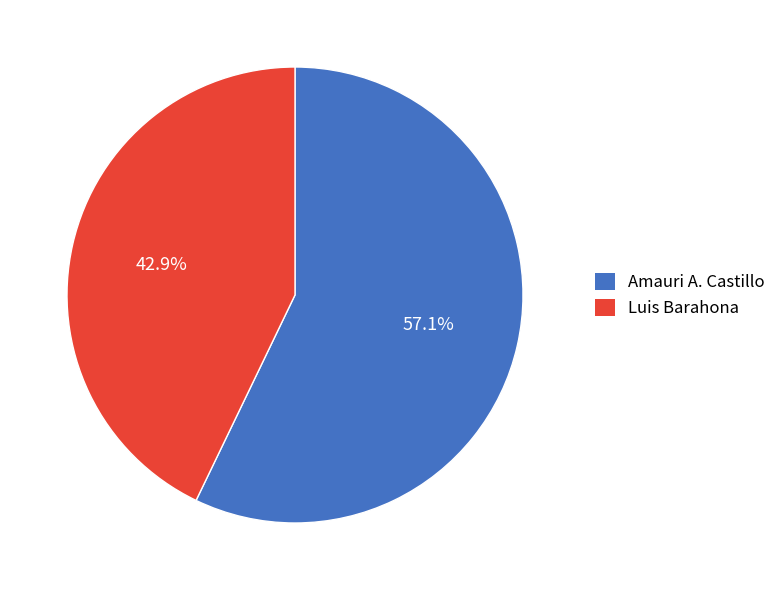

Count the number of slices in the pie.

2